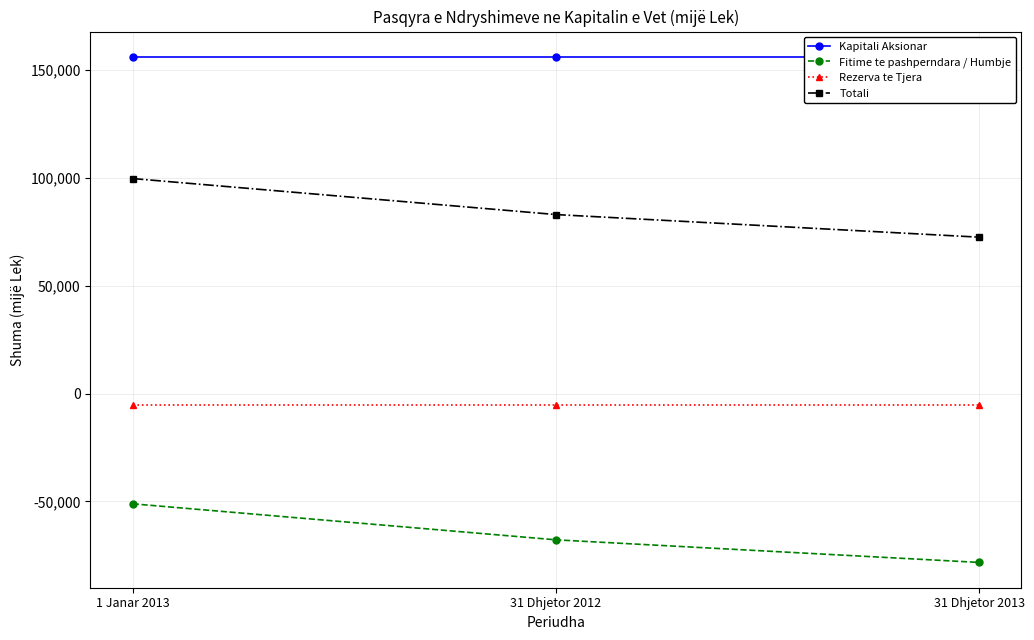

Between 31 Dhjetor 2012 and 31 Dhjetor 2013, which series saw the biggest shift?

Fitime te pashperndara / Humbje